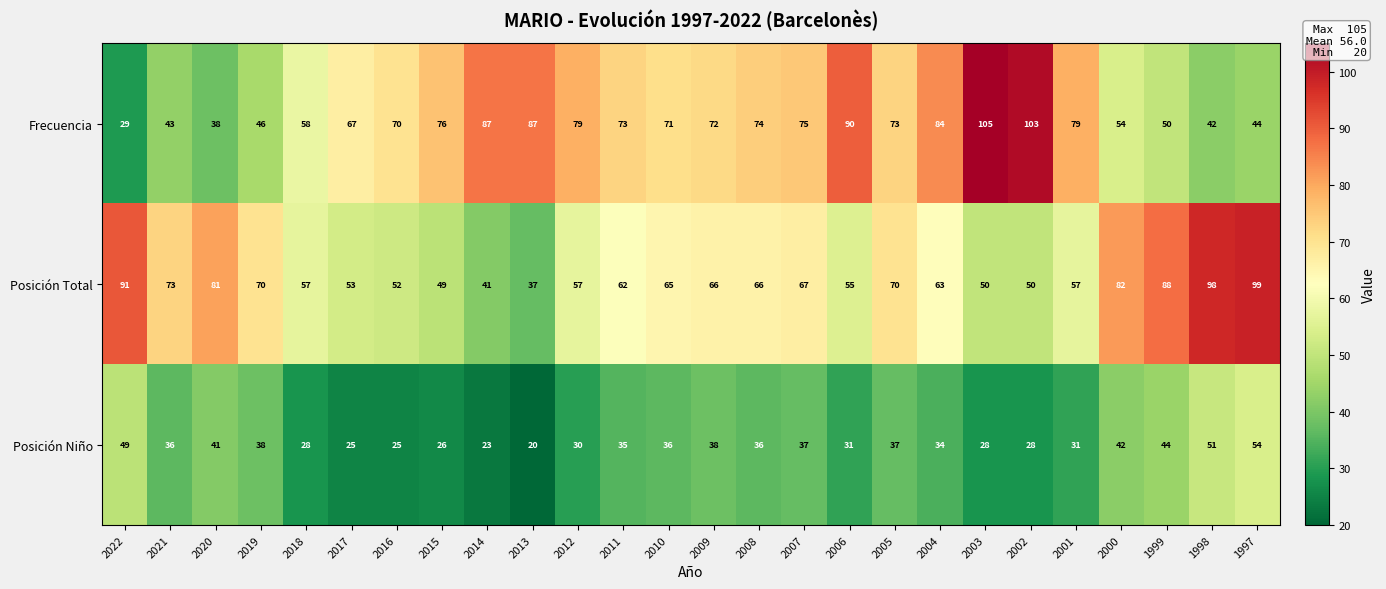

Is it true that Posición Total equals 116 at 1999?

False